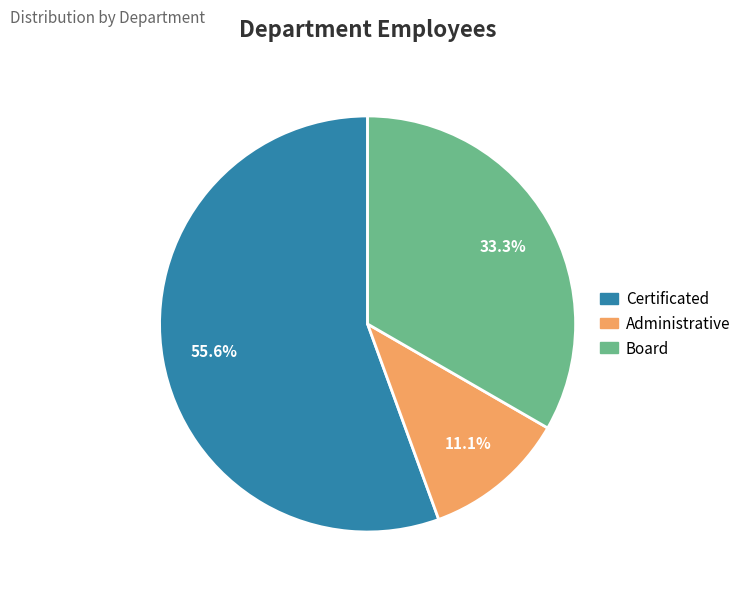

Count the number of slices in the pie.

3